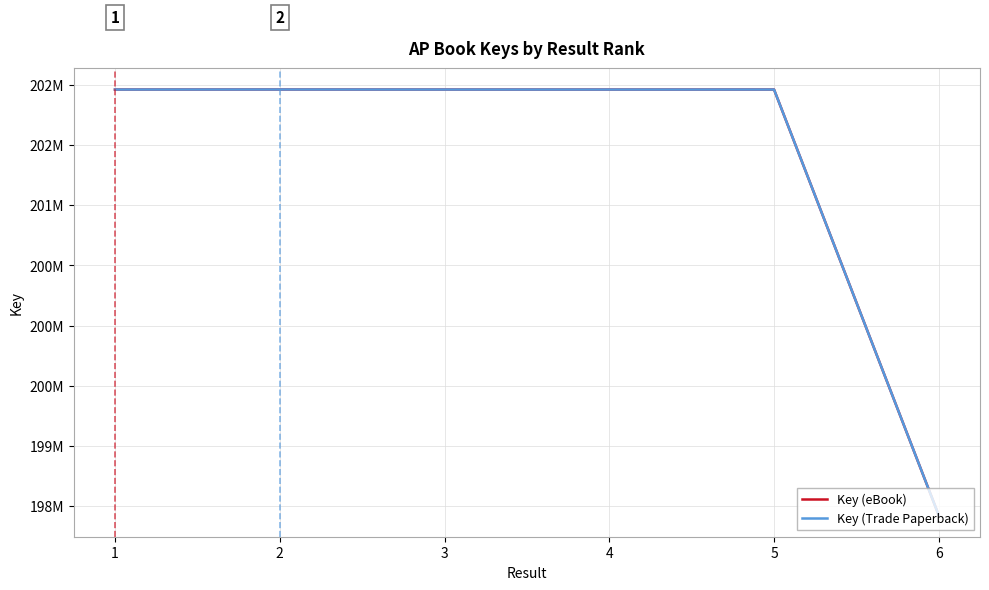

Is this an area chart (filled region under the line)?

No